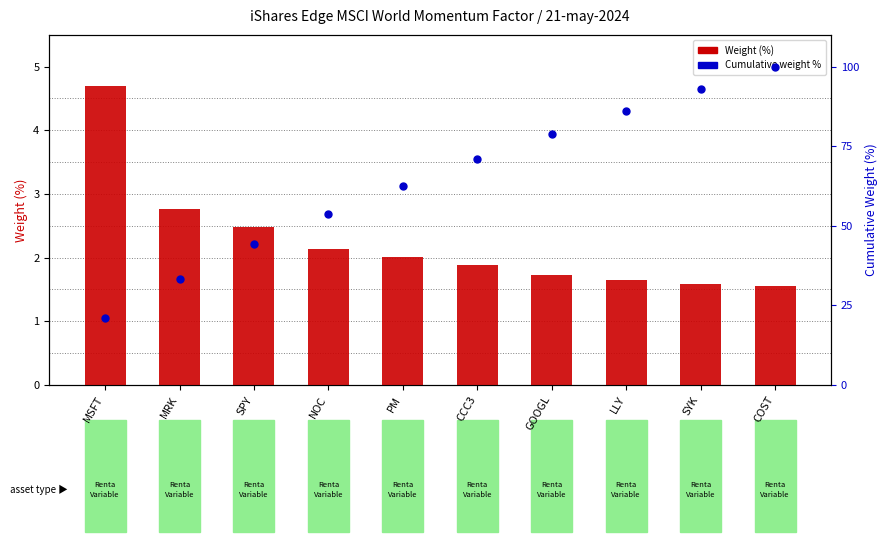

At how many categories does at least one series exceed 90?

2